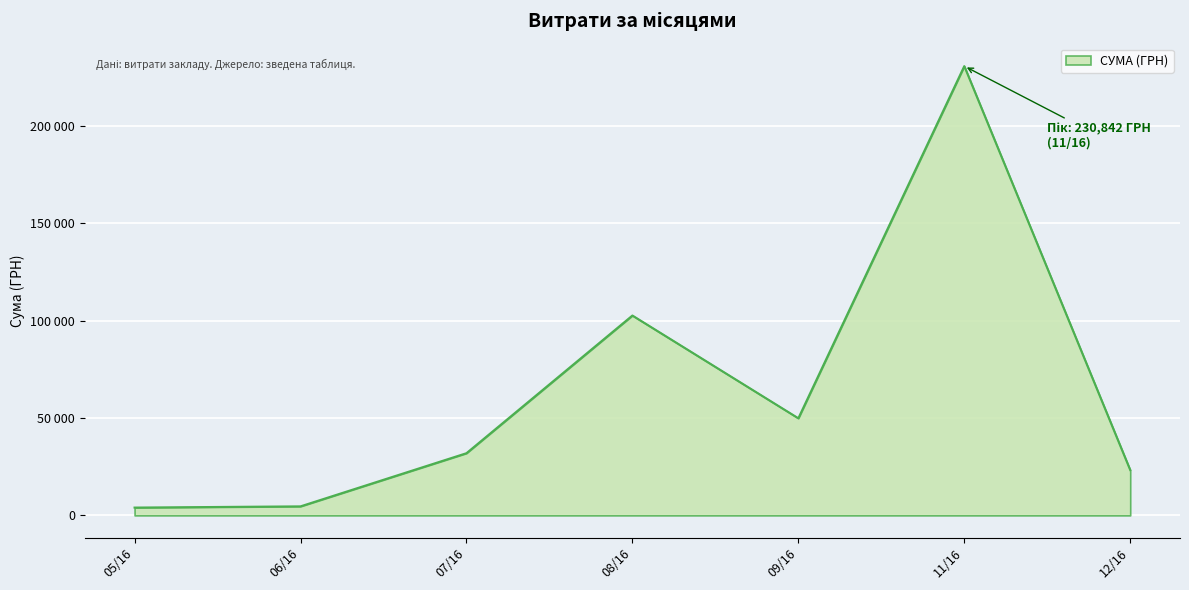

Is this an area chart (filled region under the line)?

Yes